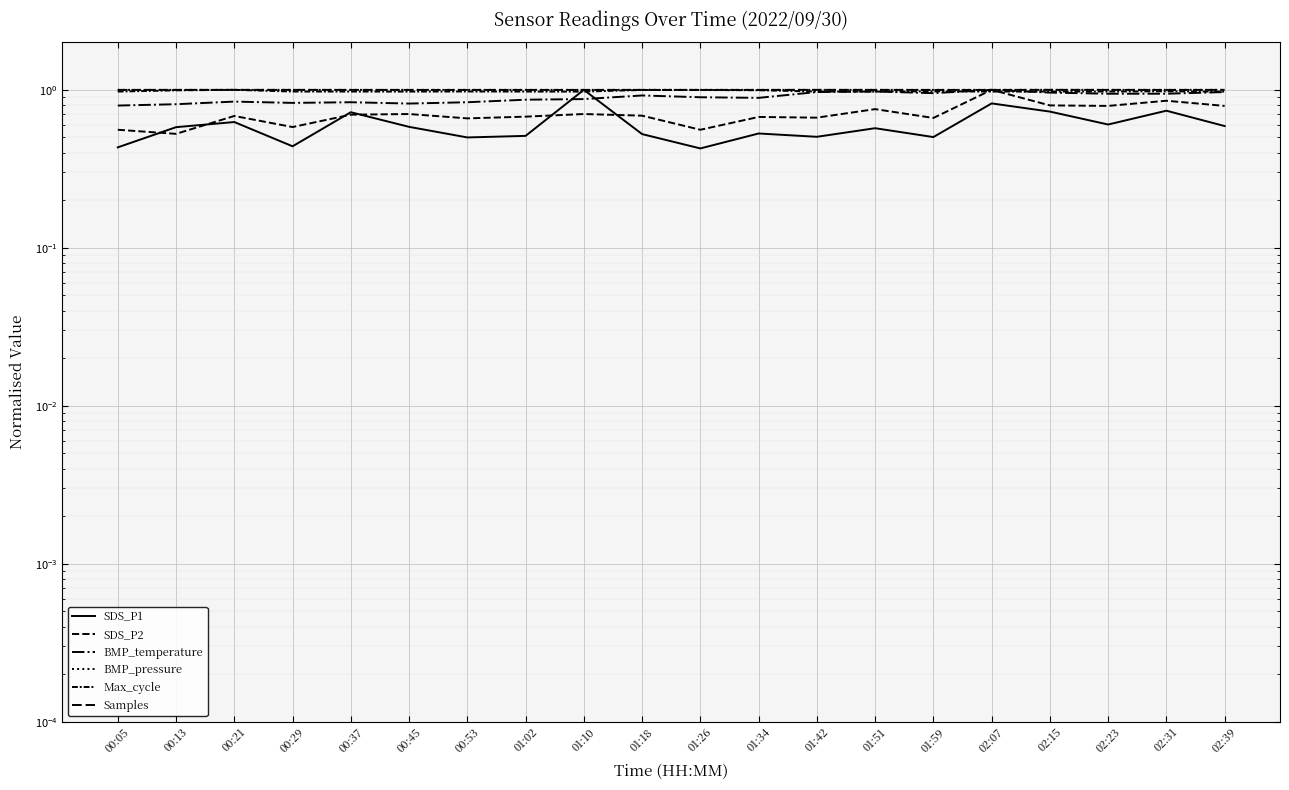

Is it true that BMP_temperature equals 1.0 at 02:39?

True